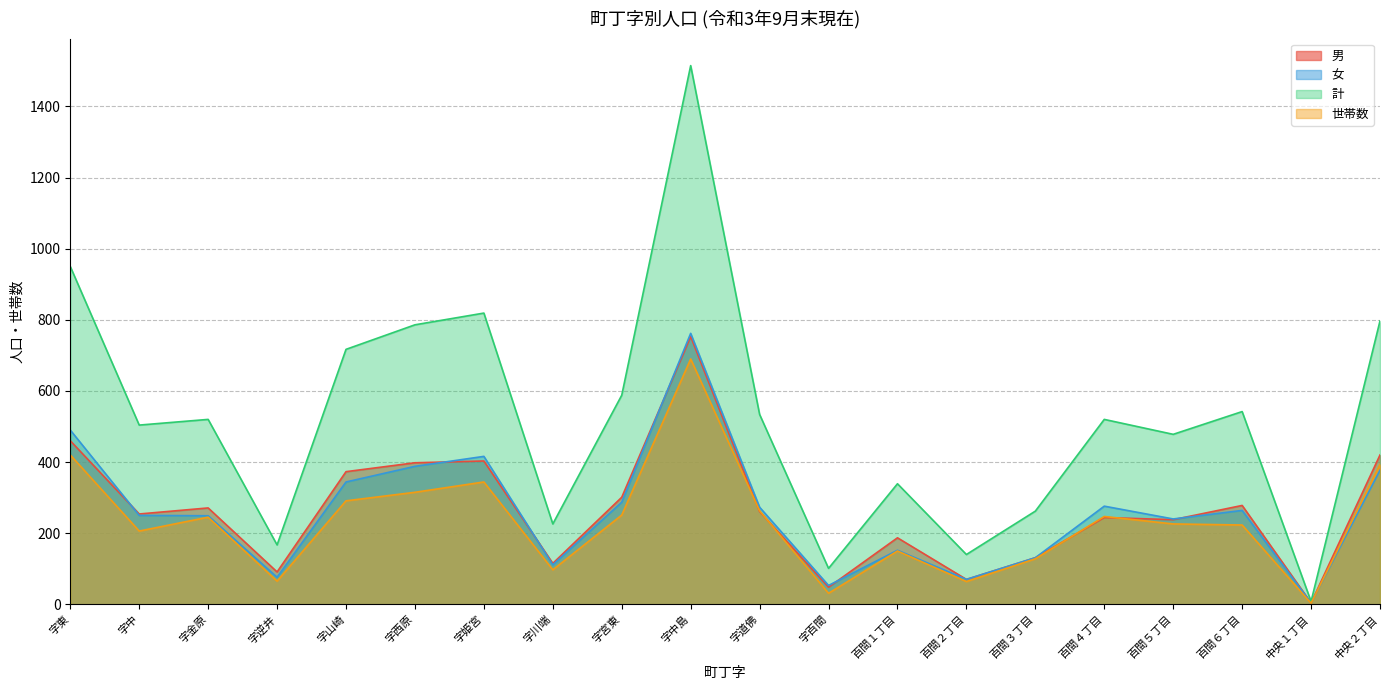

At which category does 世帯数 reach its first local valley?

字中